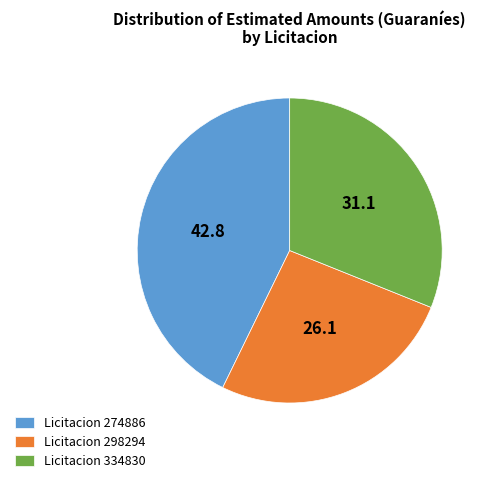

Which has a higher value, Licitacion 298294 or Licitacion 274886?

Licitacion 274886